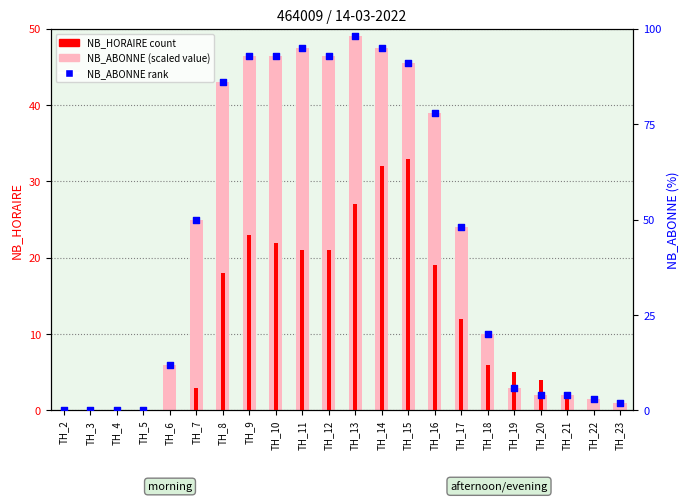

At which category is the sum across all series the highest?

TH_14